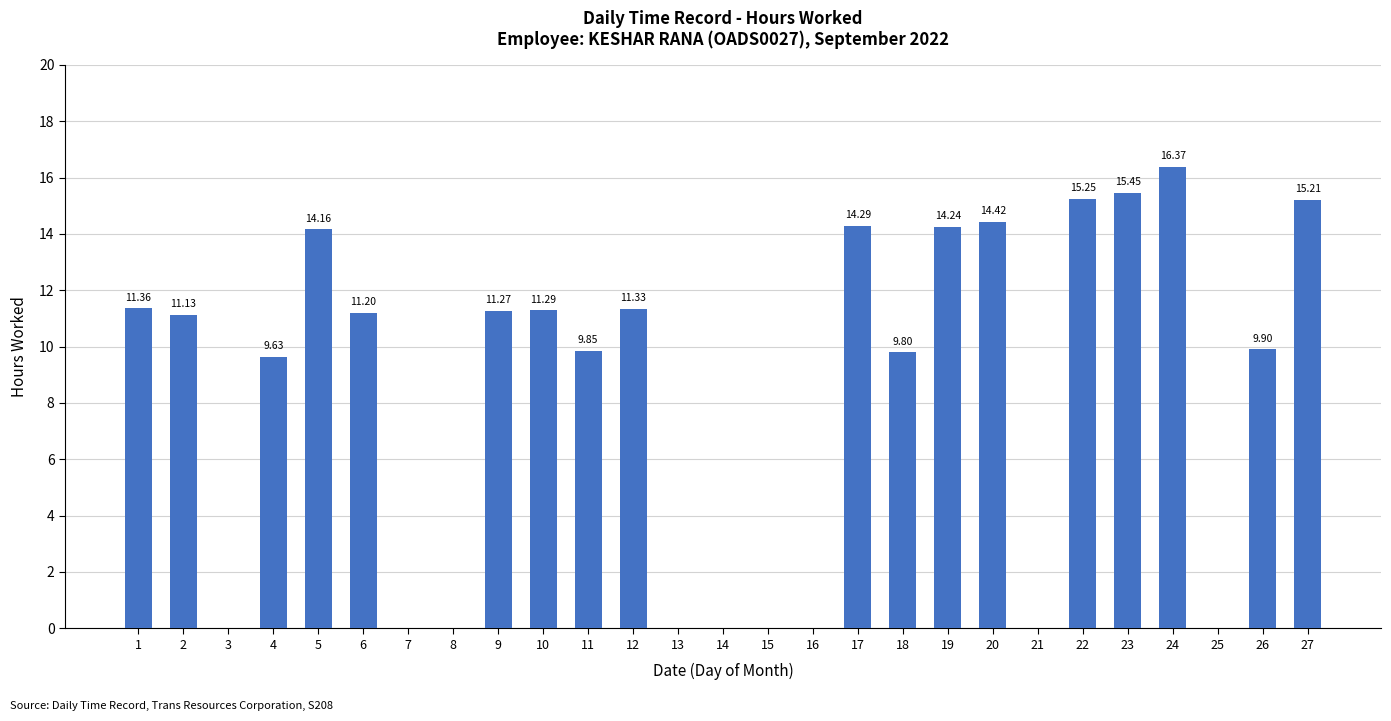

Which label corresponds to the largest value in the chart?

24